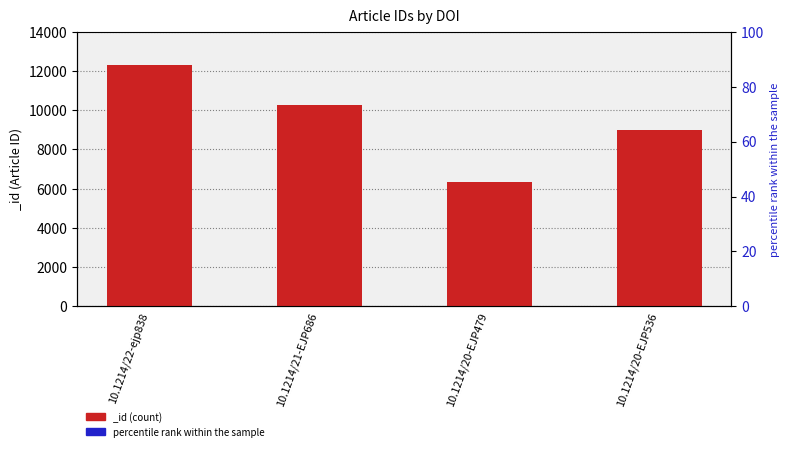

What is the label of the 3rd bar from the left?

10.1214/20-EJP479